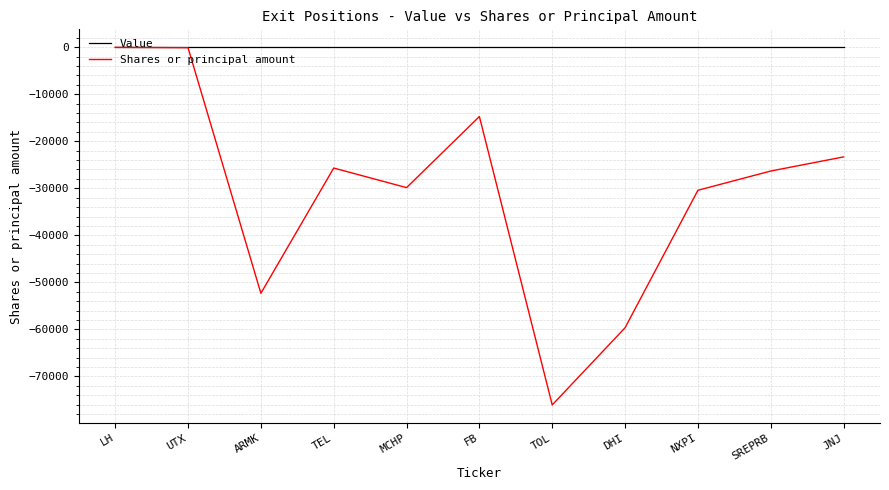

List the series in order of their overall mean, lowest first.

Shares or principal amount, Value